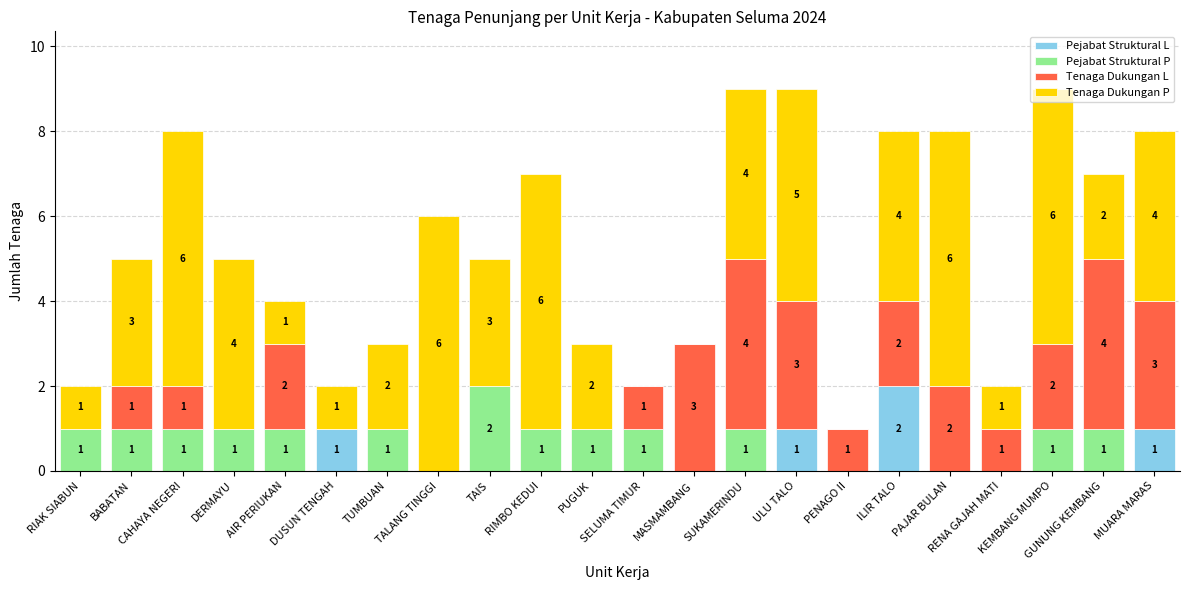

Count the number of categories in the chart.

22